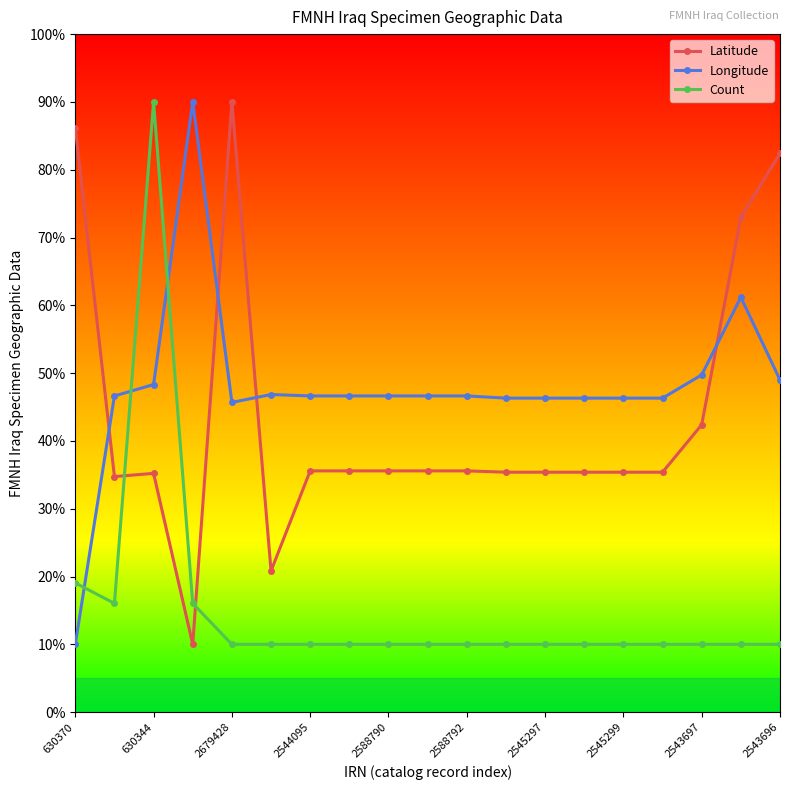

What is the difference between the maximum and second lowest values in the Latitude series?

69.2